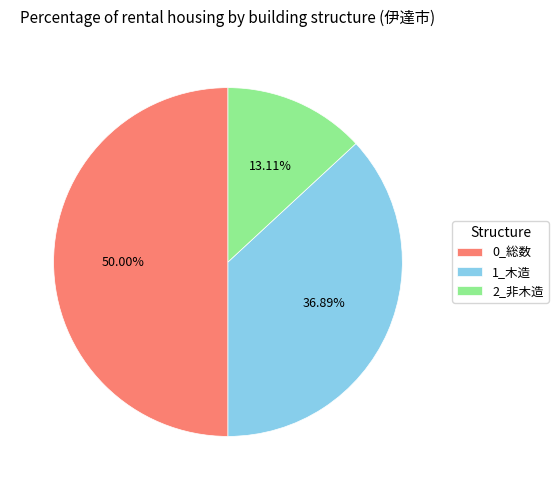

Between 2_非木造 and 1_木造, which is larger?

1_木造